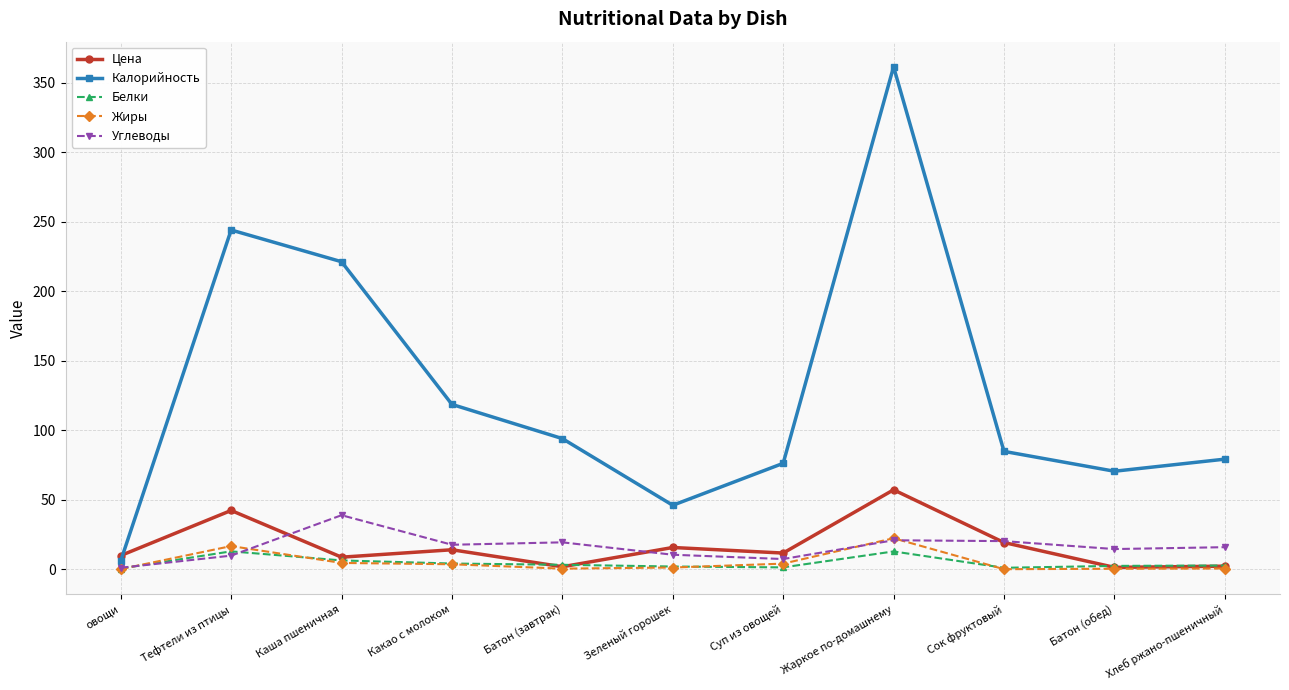

Which category has the highest value in the Цена series?

Жаркое по-домашнему